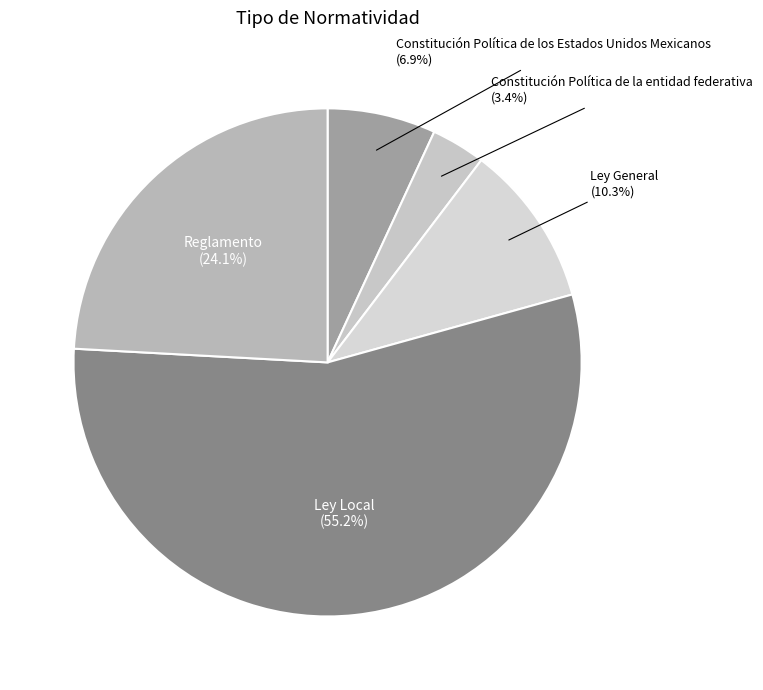

What is the smallest slice in the pie chart?

Constitución Política de la entidad federativa